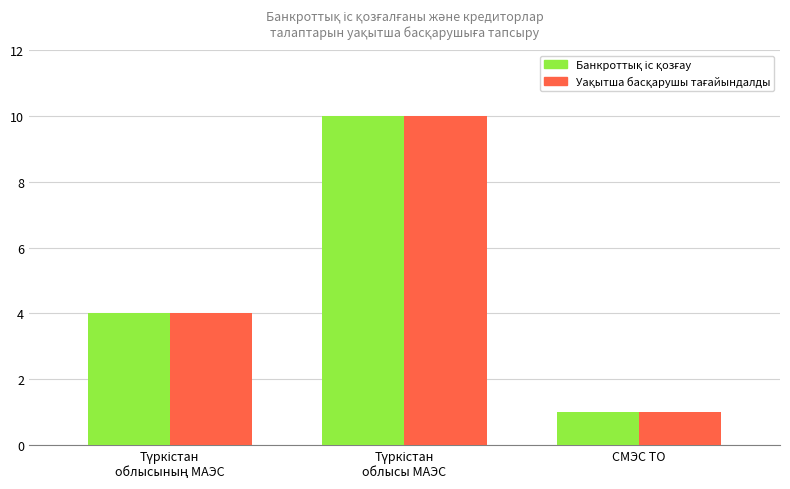

How many bars are there in each group?

2